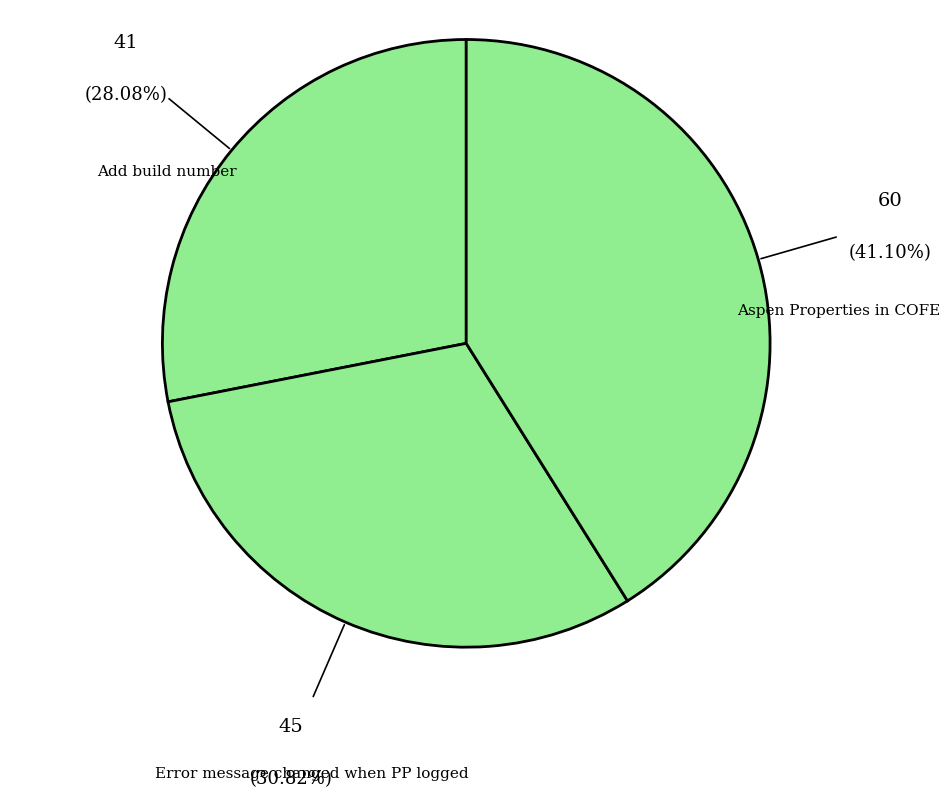

Rank the categories by value from lowest to highest.

Add build number, Error message changed when PP logged, Aspen Properties in COFE